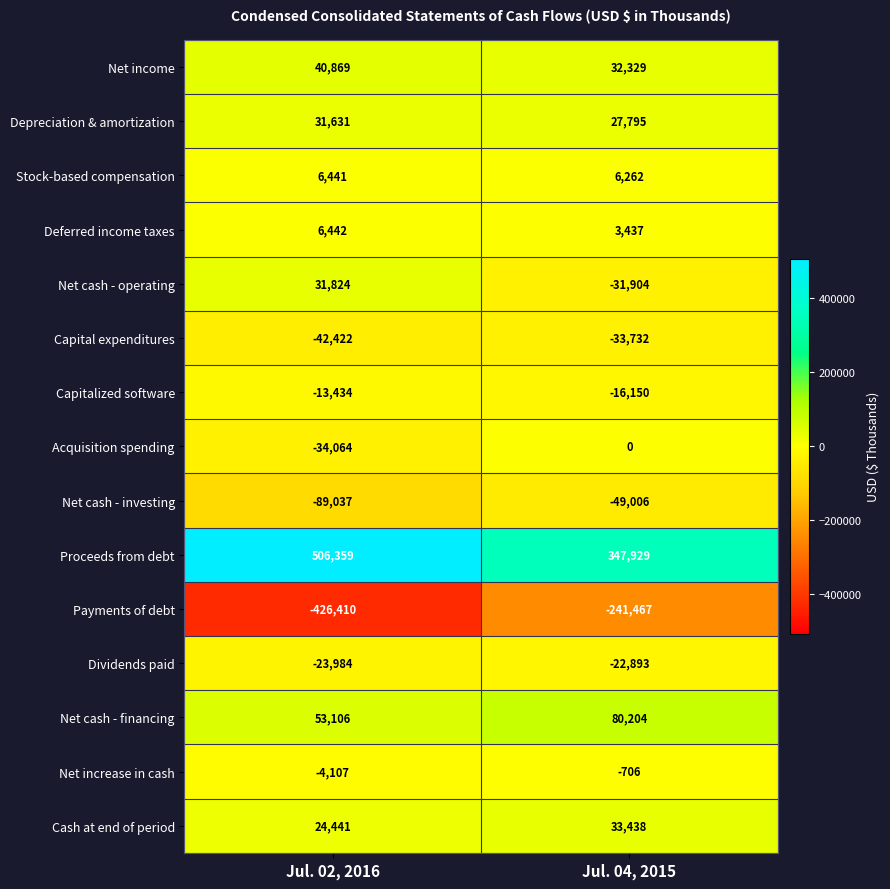

At which category is the sum across all series the highest?

Jul. 04, 2015